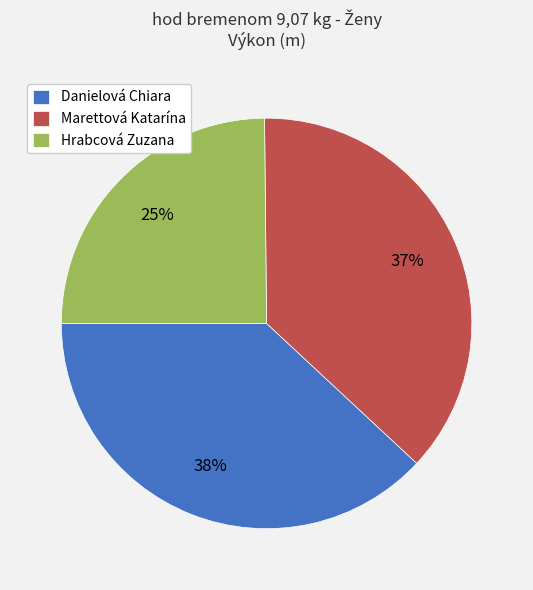

Approximately how many times larger is the value at Marettová Katarína compared to Hrabcová Zuzana?

1.5